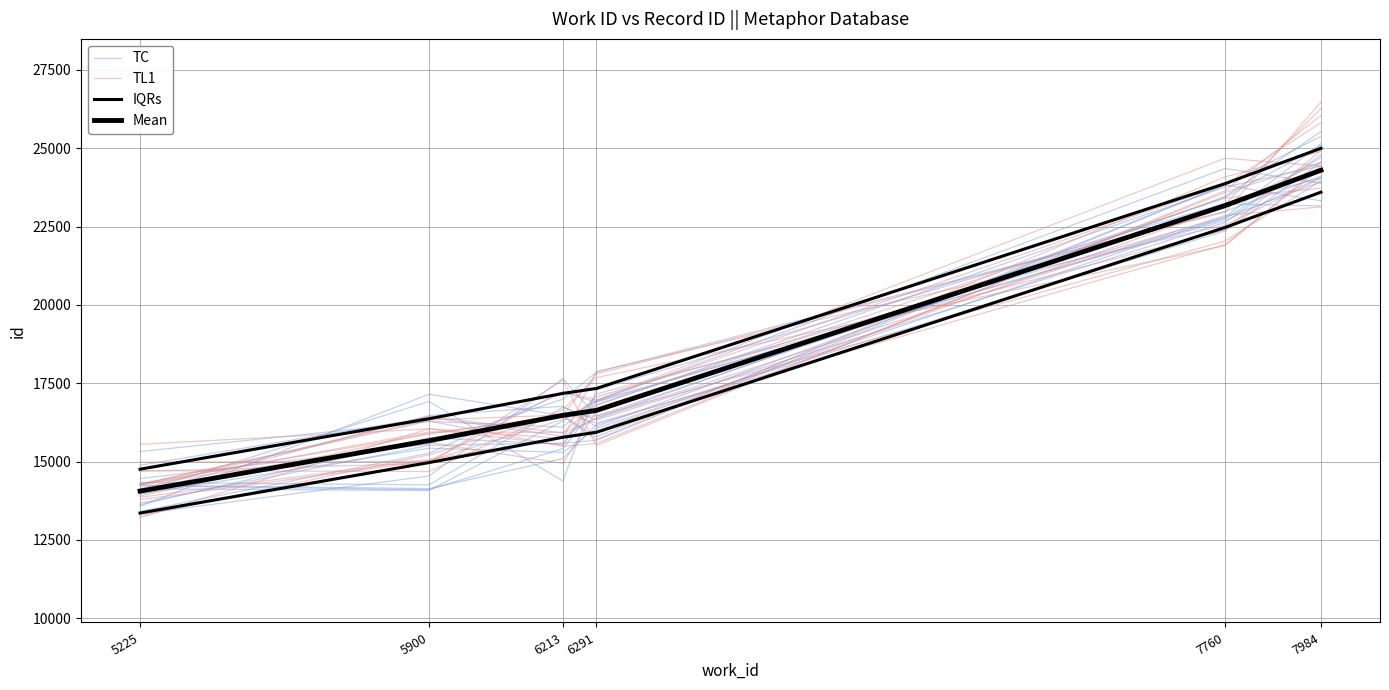

True or false: Mean has more than 2 interior local peaks.

False